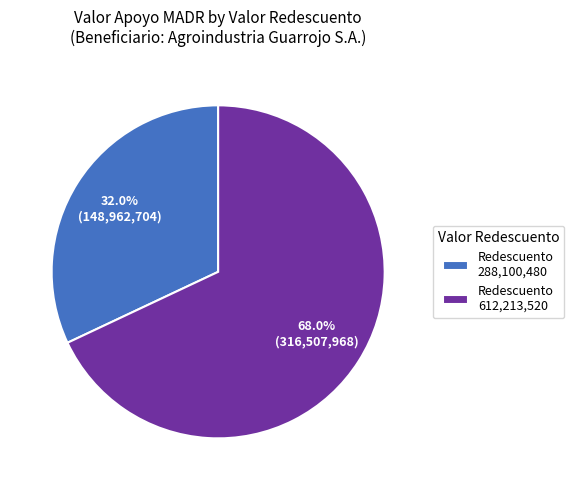

Which has a higher value, Redescuento 288,100,480 or Redescuento 612,213,520?

Redescuento 612,213,520